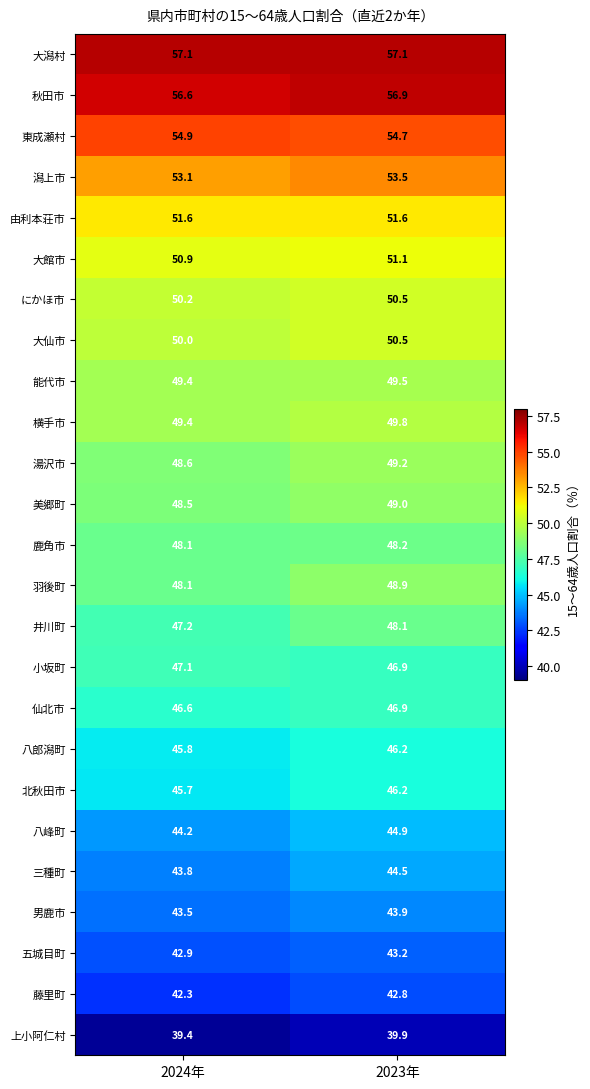

Is the value of 北秋田市 at 2023年 greater than the value of 仙北市 at 2023年?

No